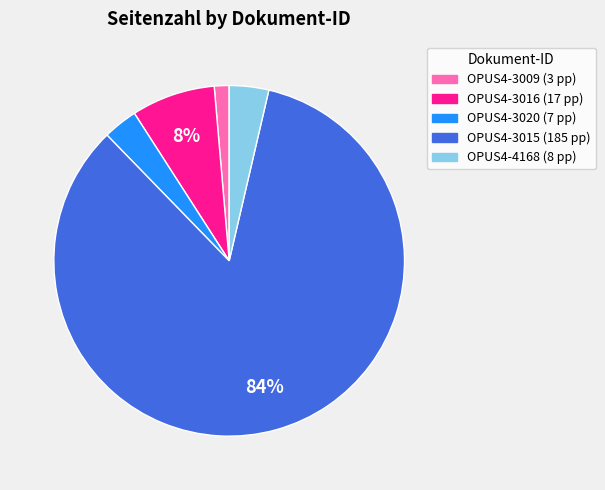

The OPUS4-3009 slice represents 7% of the pie. True or false?

False